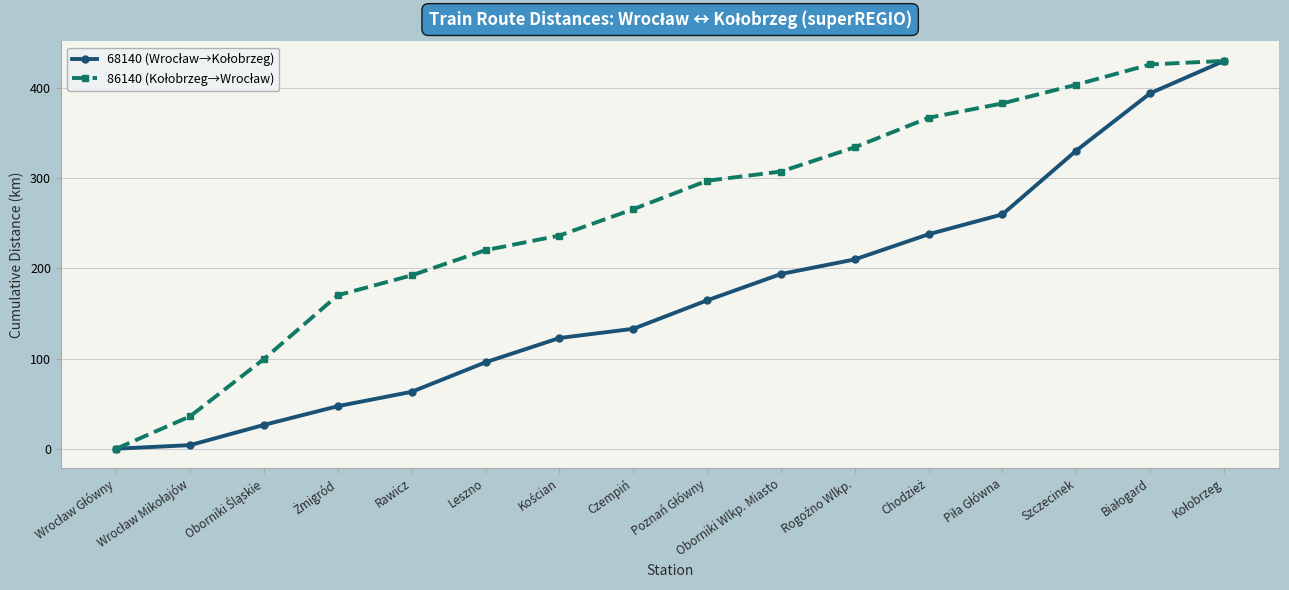

At how many categories does at least one series exceed 231?

10